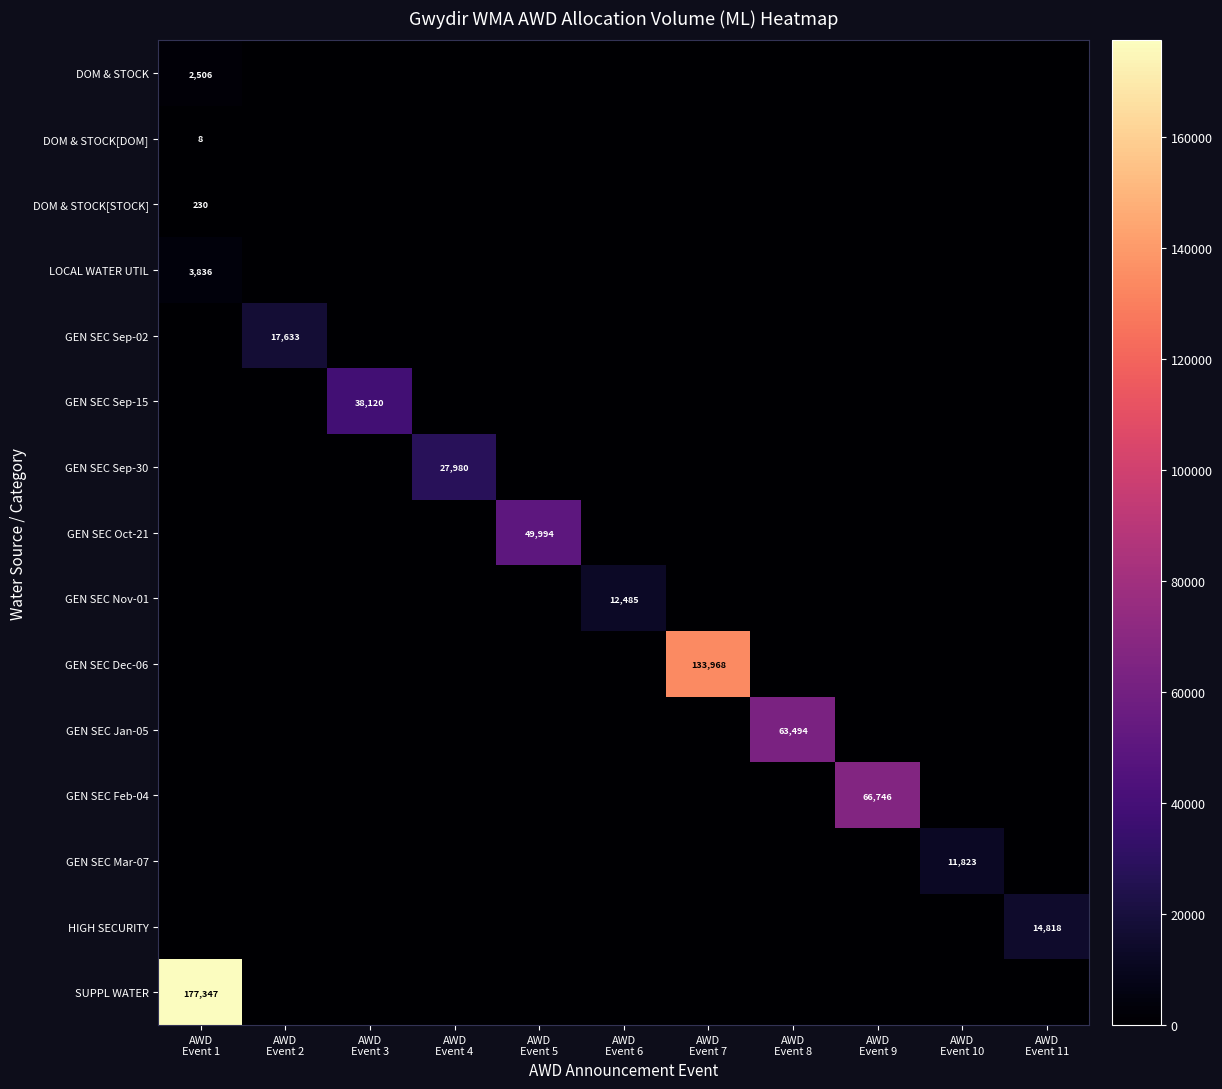

What is the total value across all series at AWD
Event 10?

11823